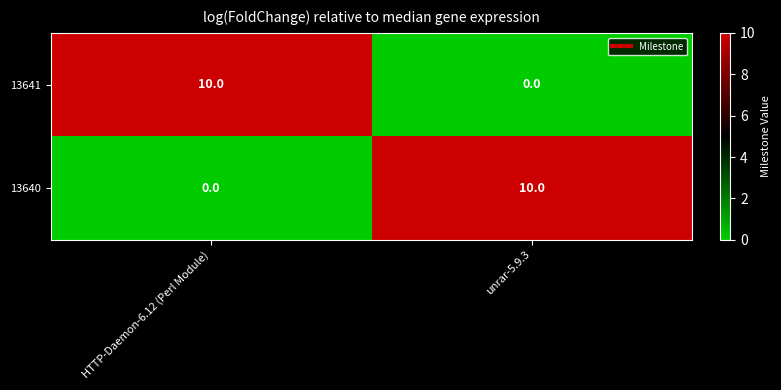

Is the value of 13641 at unrar-5.9.3 greater than the value of 13640 at unrar-5.9.3?

No